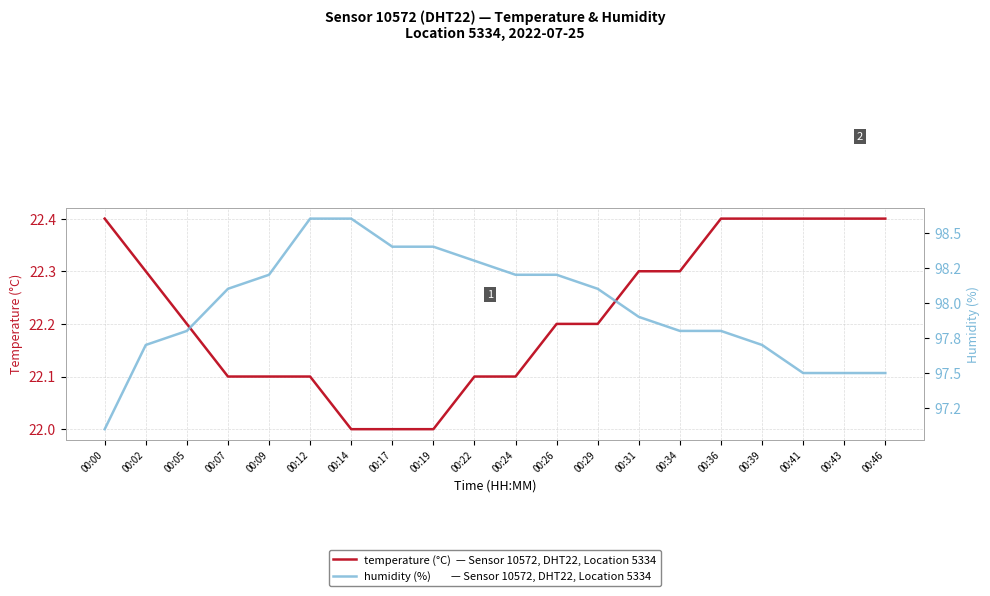

Rank the series by their average value, from lowest to highest.

temperature, humidity